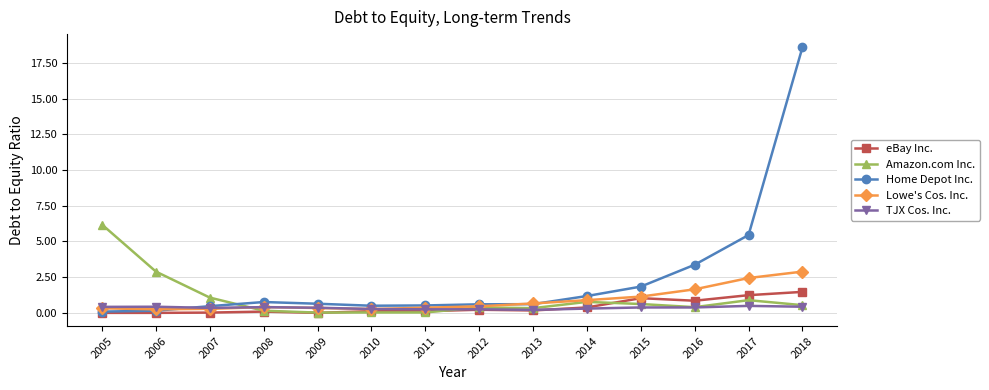

Read the Lowe's Cos. Inc. value at 2017.

2.4